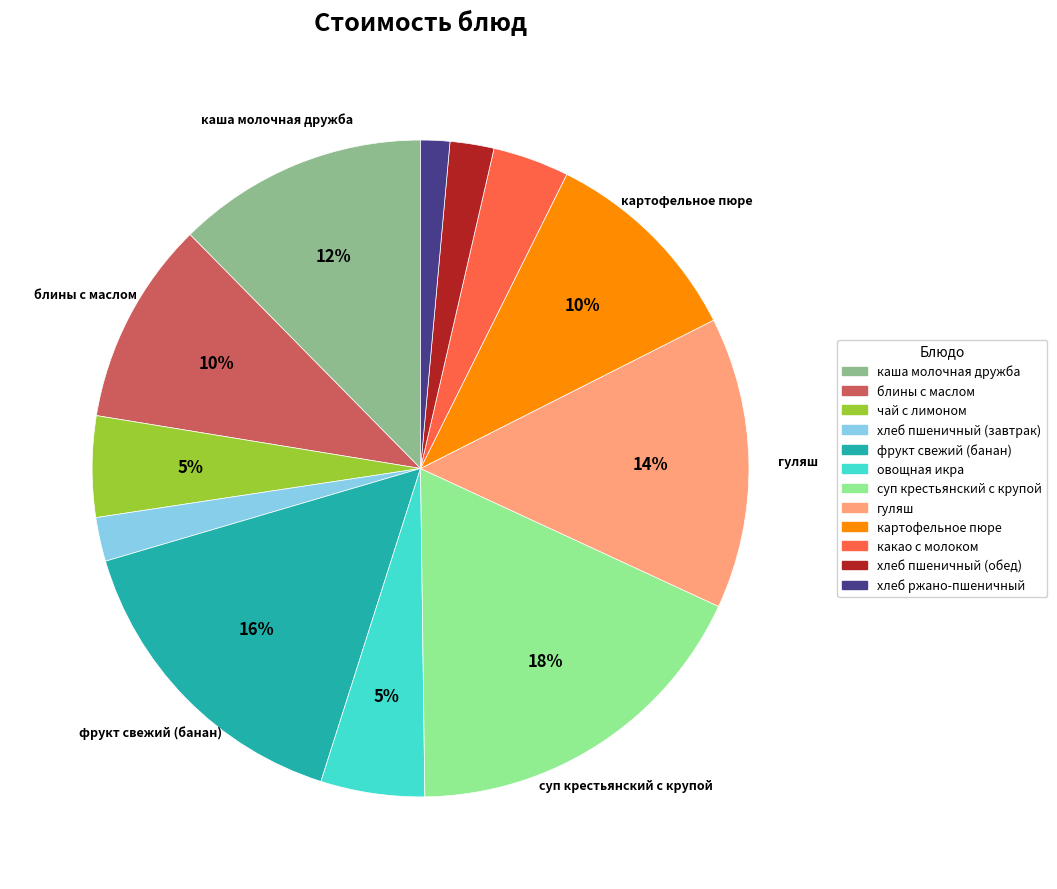

To the nearest percent, what is the difference between the картофельное пюре and чай с лимоном slice percentages?

5%